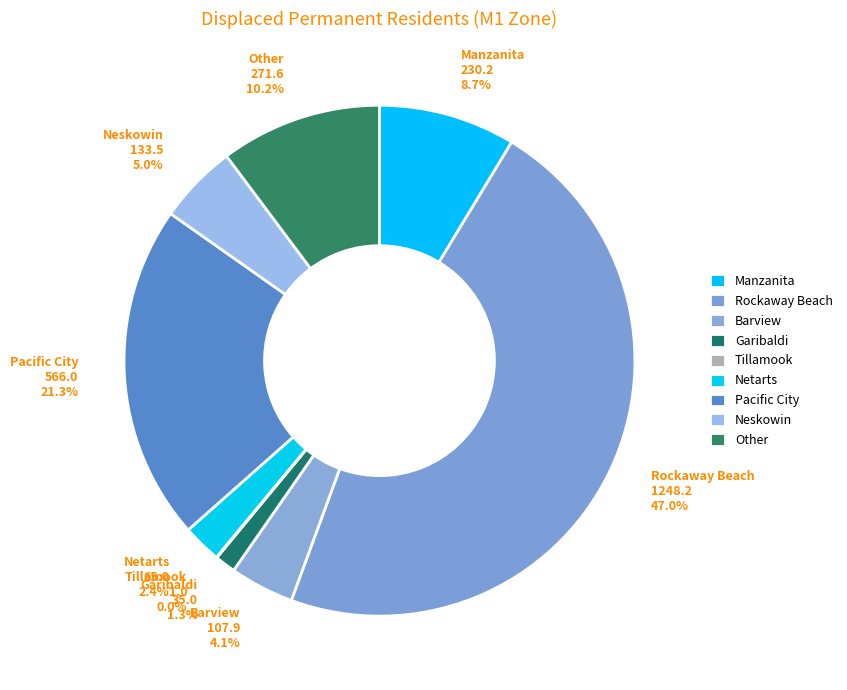

Between Rockaway Beach and Neskowin, which is larger?

Rockaway Beach